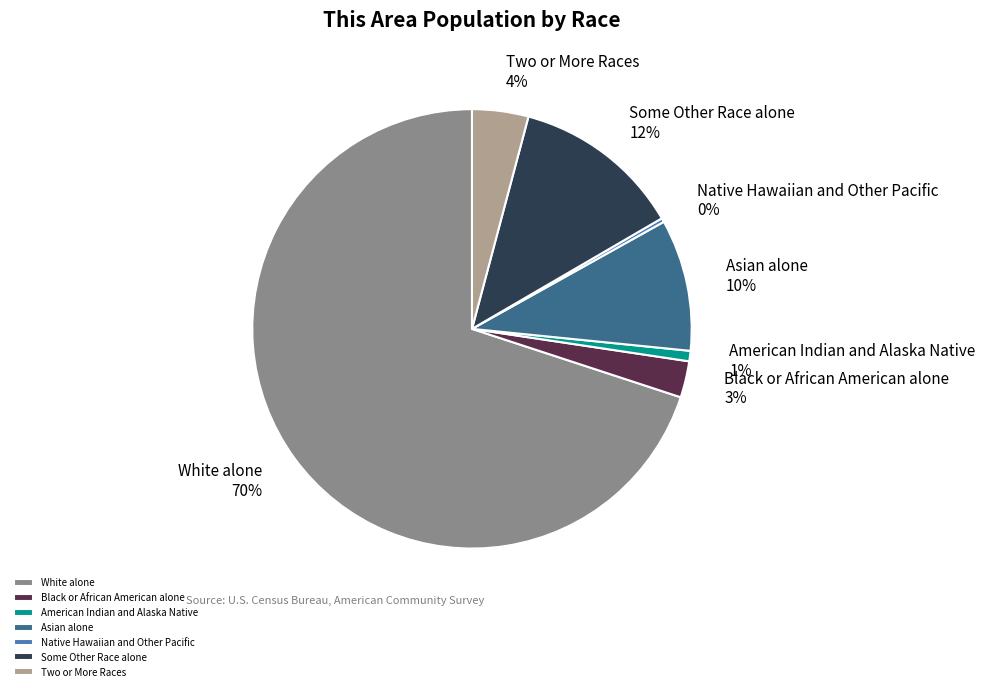

Do Asian alone 10% and Two or More Races 4% together represent more than half of the pie?

No